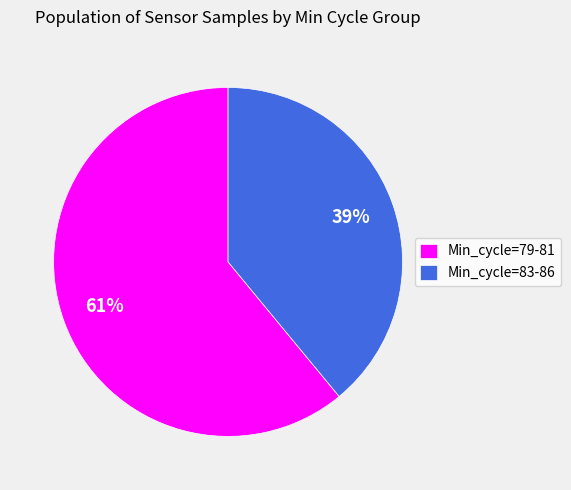

Which category has the smallest portion of the pie?

Min_cycle=83-86